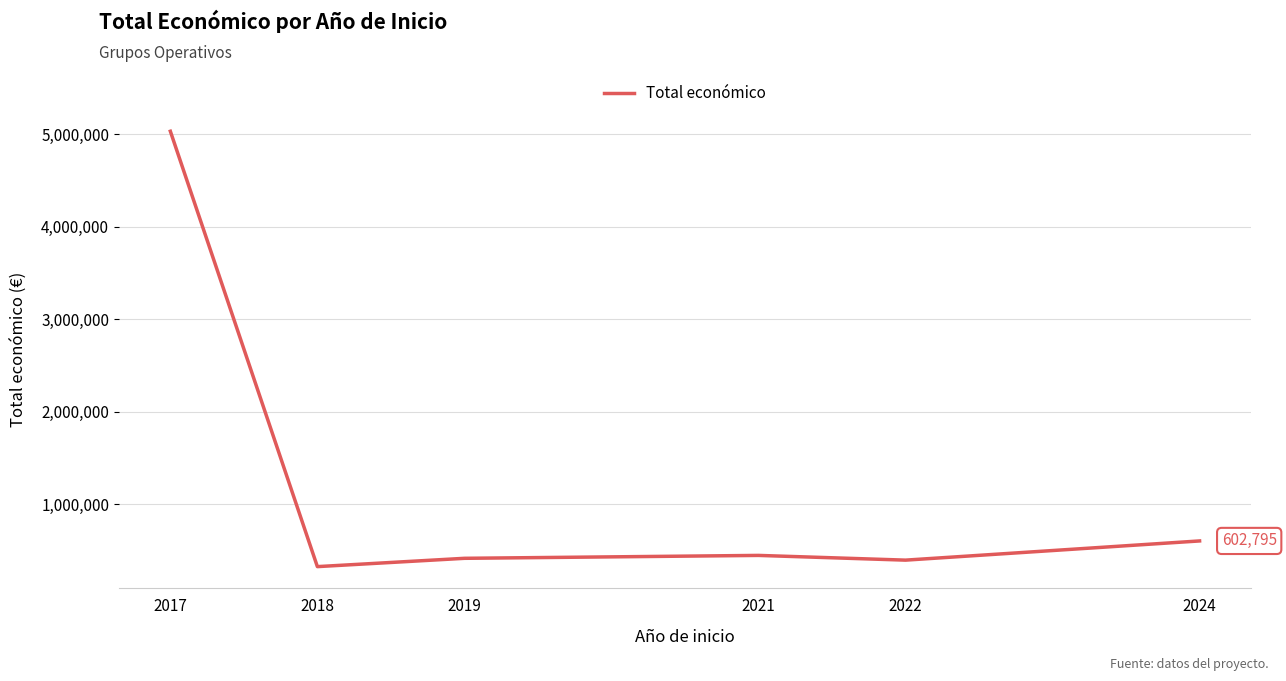

What is the maximum value shown in the chart?

5030236.0